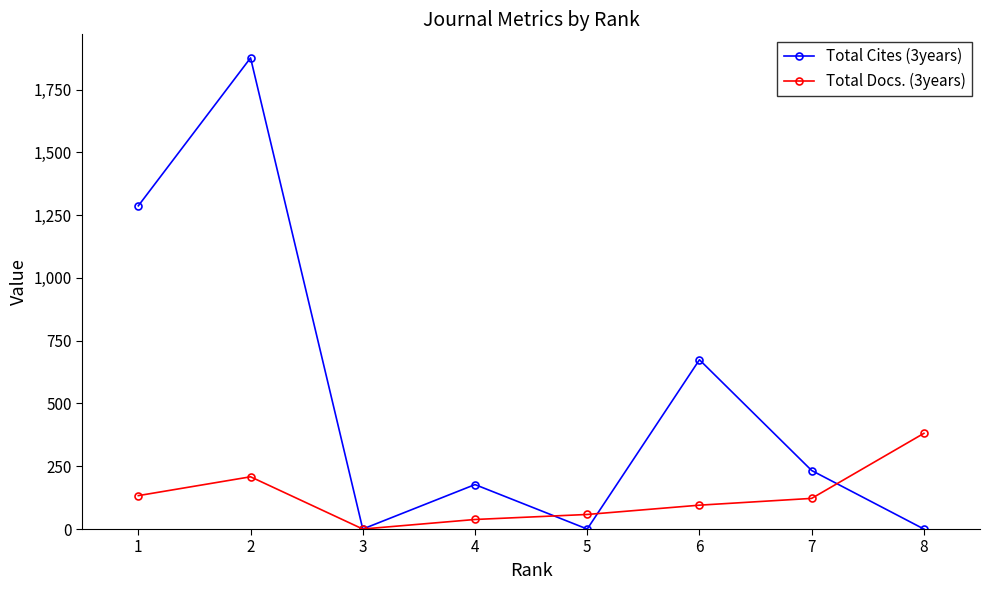

Reading left to right, extract all data points from this chart.

Total Cites (3years): 1287	1876	0	177	0	674	233	0
Total Docs. (3years): 133	208	0	38	58	95	122	381